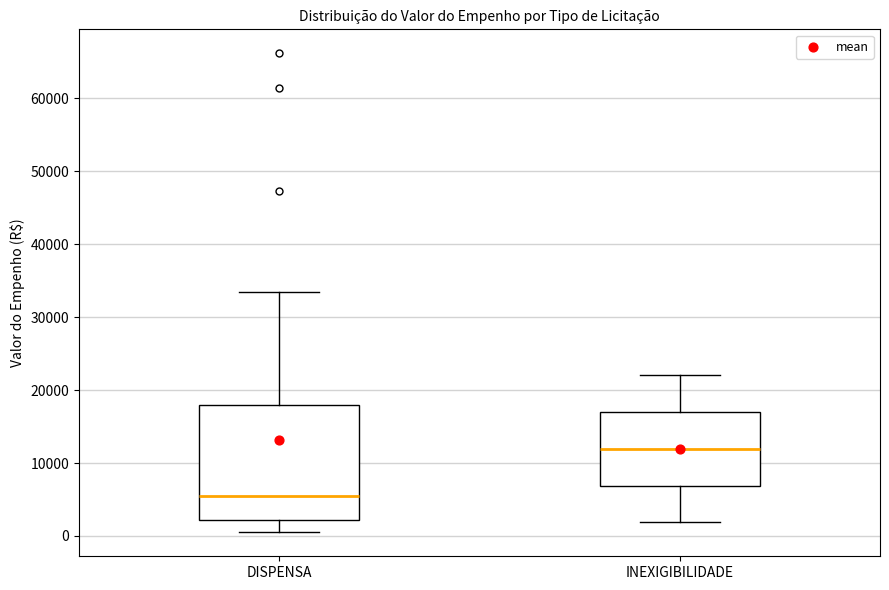

Where is the upper edge of the box for DISPENSA on the y-axis? The values are not printed on the chart, so give them approximately, as read against the axis.

18000